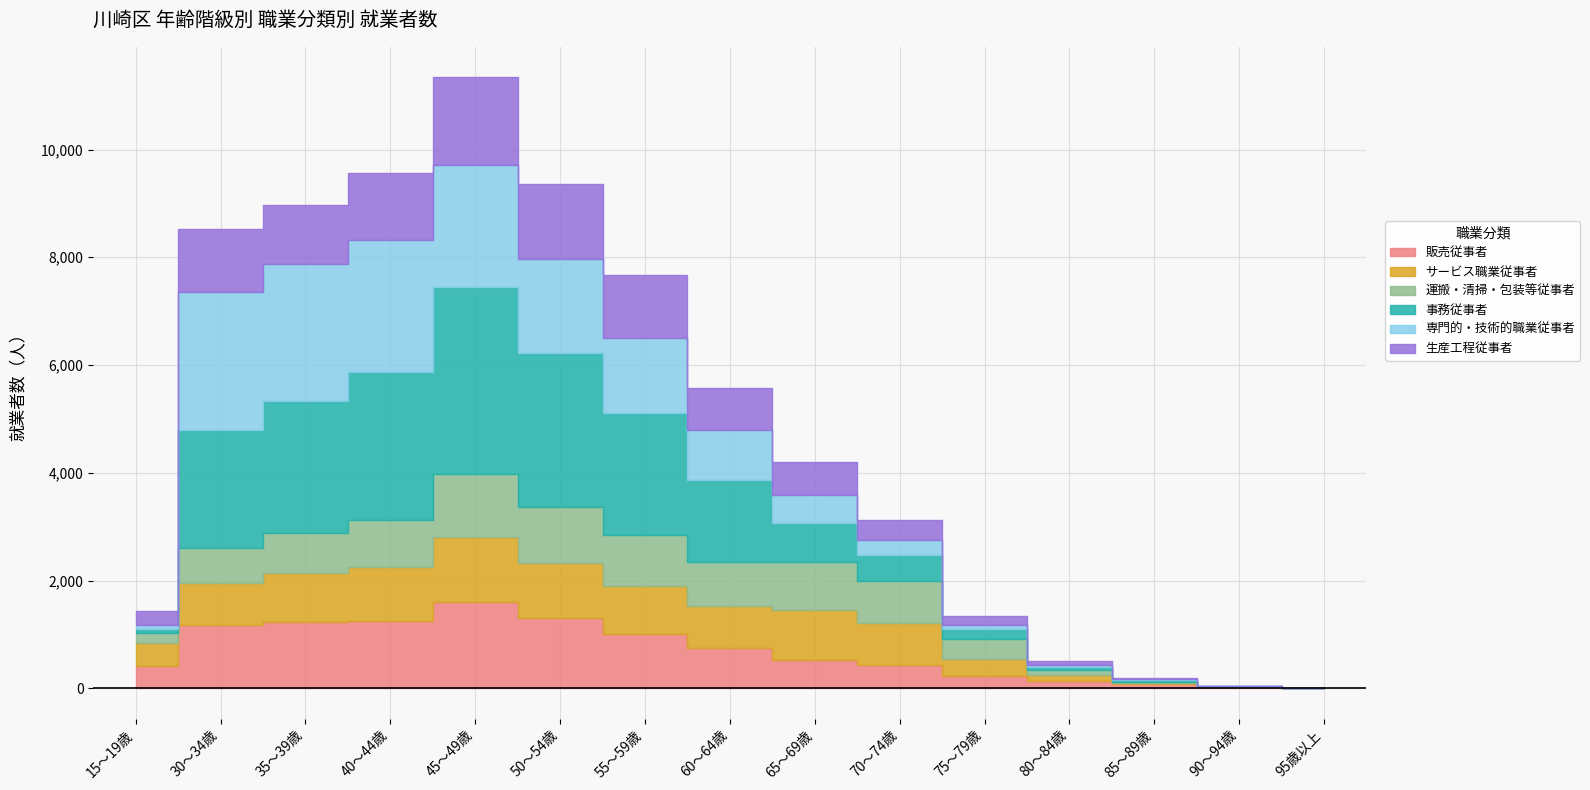

How many times do サービス職業従事者 and 生産工程従事者 cross each other?

3